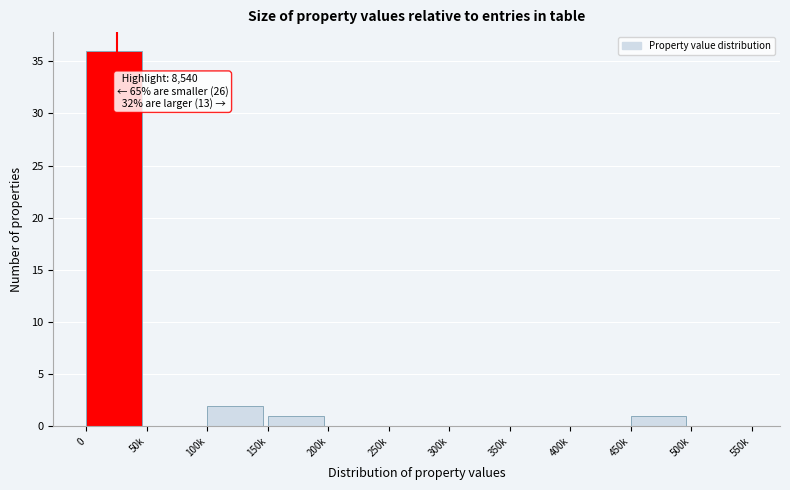

Reading left to right, list all the values displayed in this chart.

0=36	50k=0	100k=2	150k=1	200k=0	250k=0	300k=0	350k=0	400k=0	450k=1	500k=0